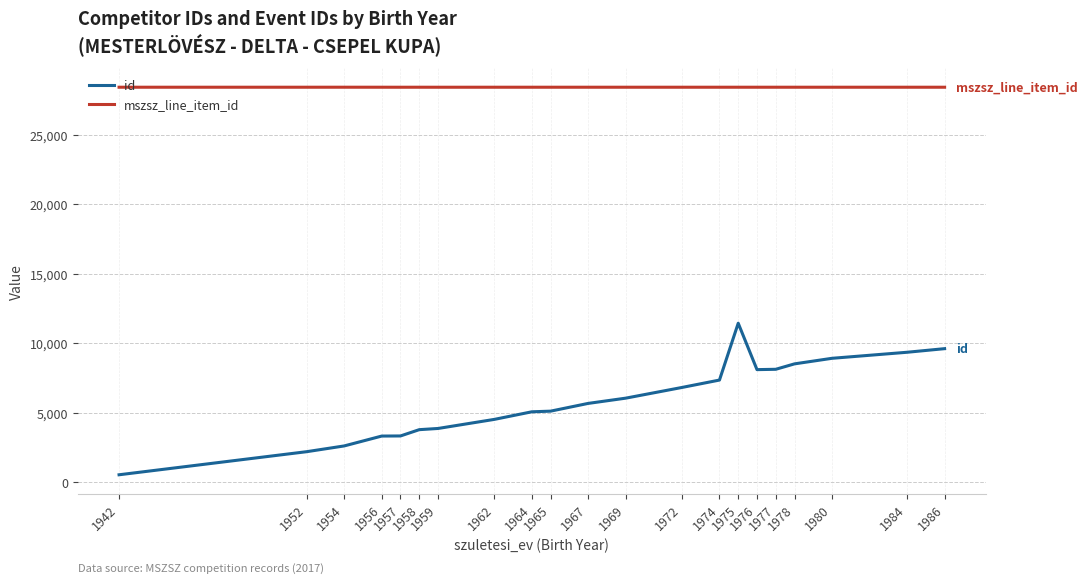

The mszsz_line_item_id series shows 6142 at 1972. True or false?

False